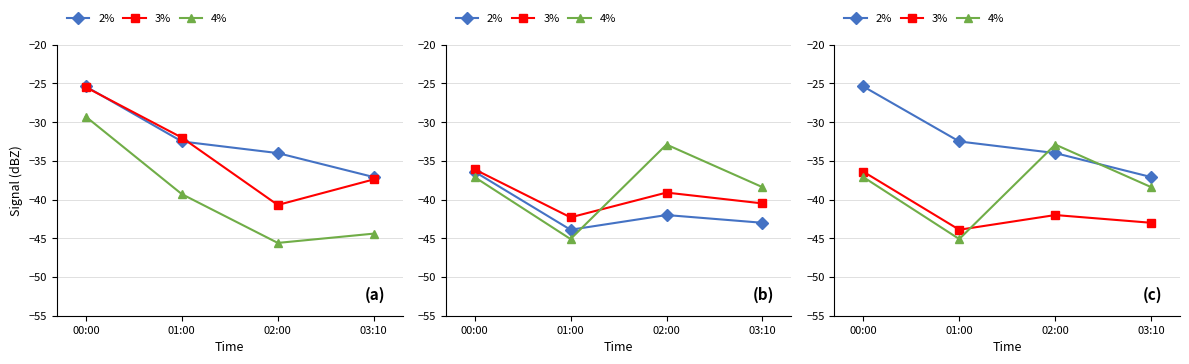

Rank the series by their maximum value, from highest to lowest.

2%, 4%, 3%